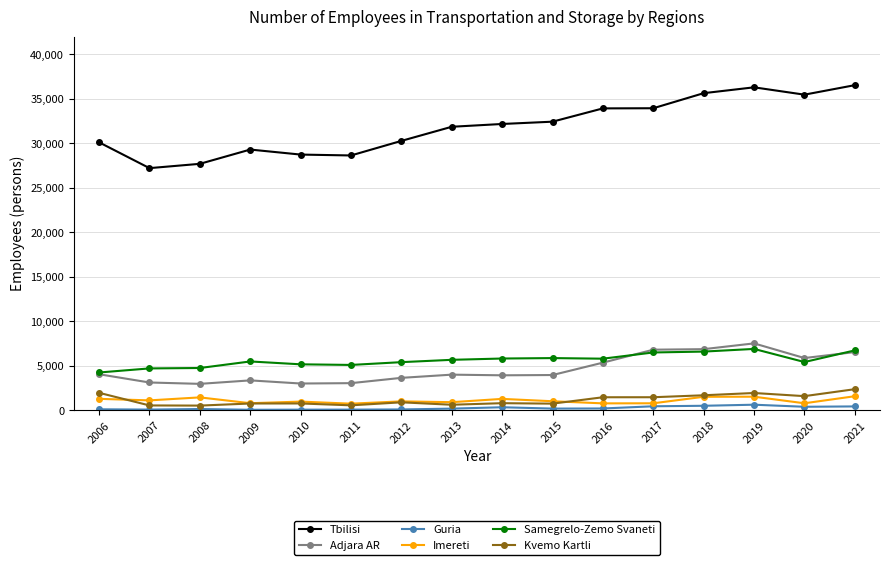

What is the difference between the Samegrelo-Zemo Svaneti values at 2010 and 2020?

255.8